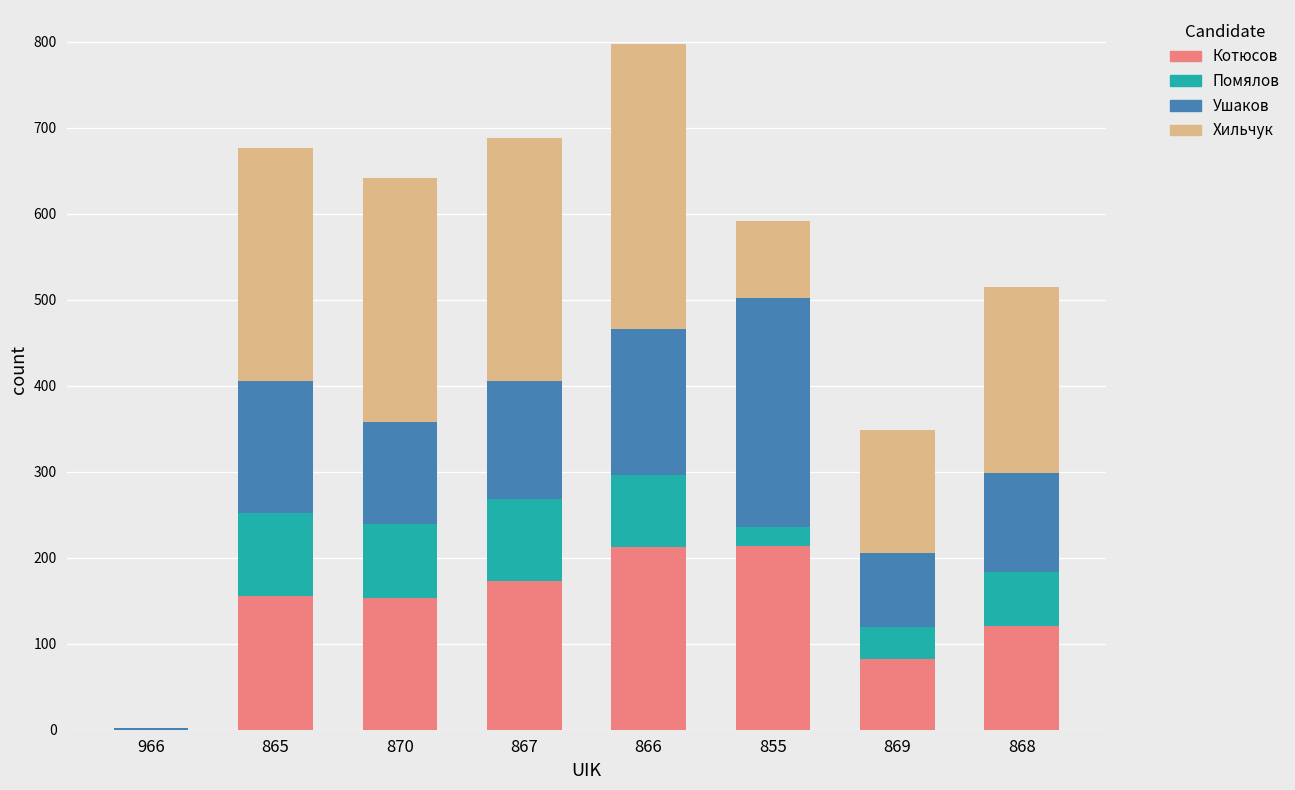

What is the total value across all series at 870?

642